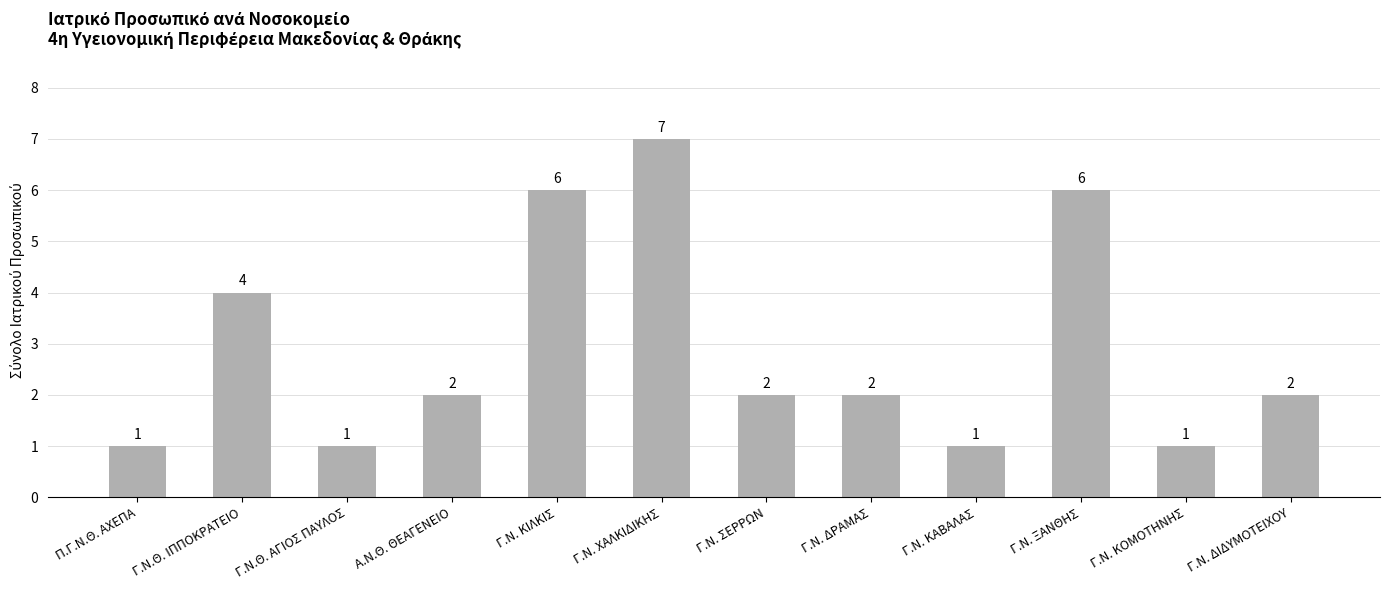

What is the change in value from Γ.Ν. ΚΑΒΑΛΑΣ to Γ.Ν. ΞΑΝΘΗΣ?

+5